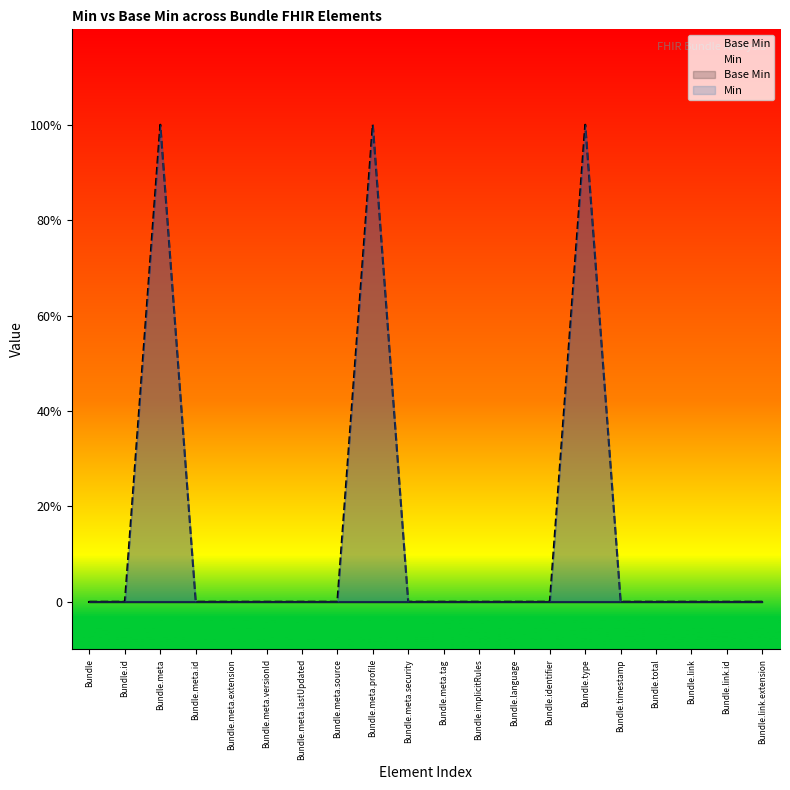

Which category has the lowest value in the Base Min series?

Bundle